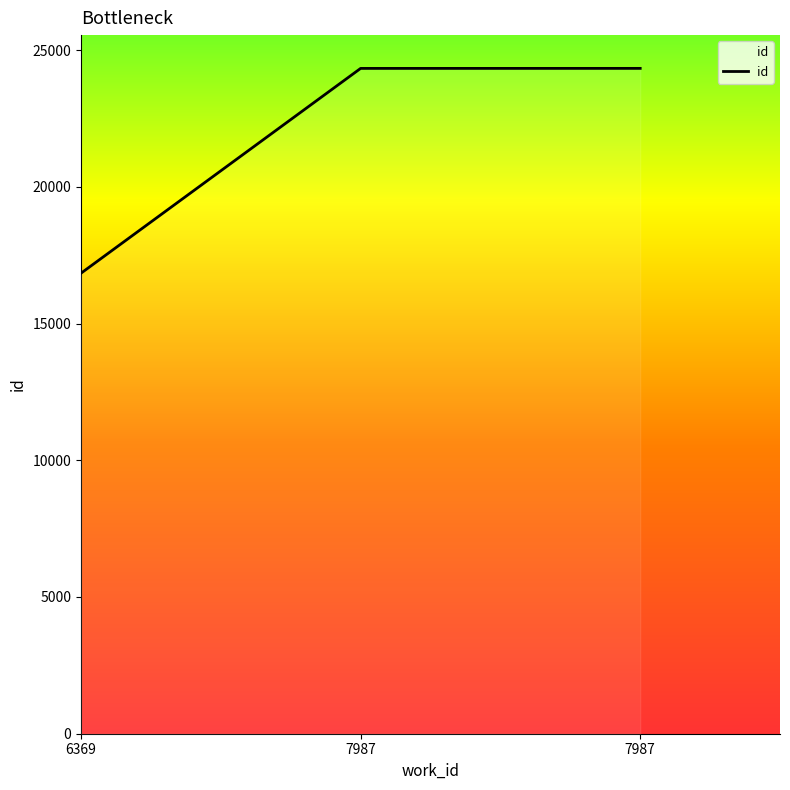

Approximately how many times larger is the value at 7987 compared to 7987?

1.0